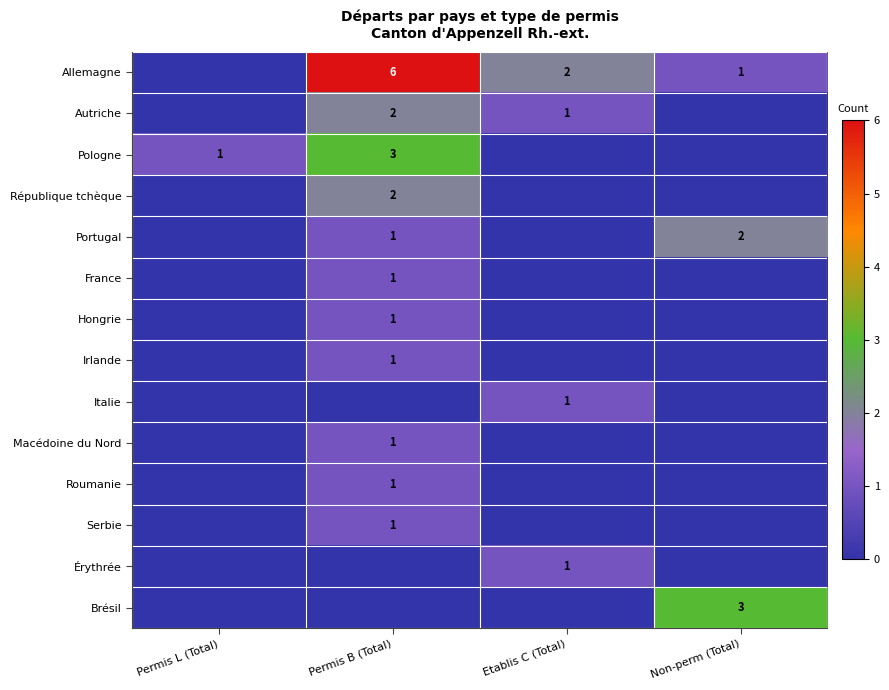

The value of Macédoine du Nord at Permis B (Total) is 1. True or false?

True